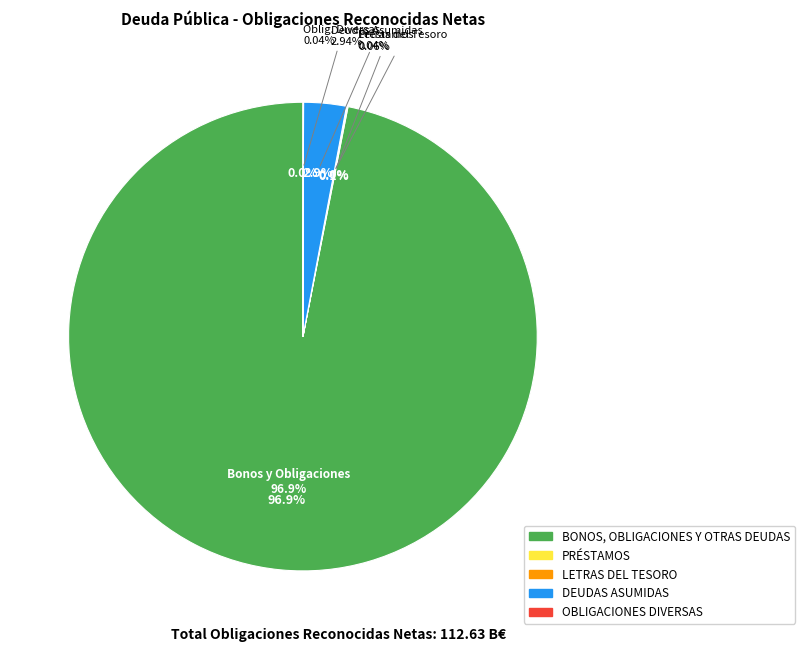

Count the number of slices in the pie.

5